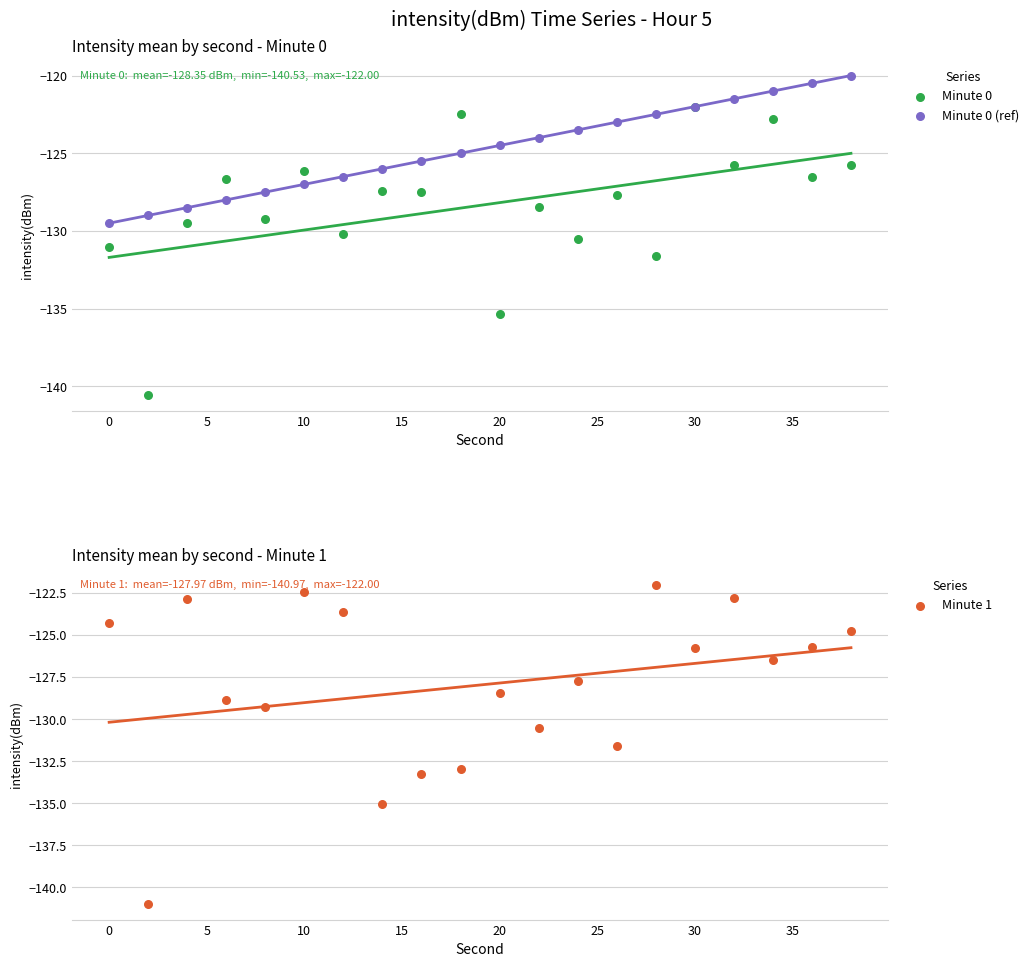

Which series has the widest spread of Y values?

Minute 1